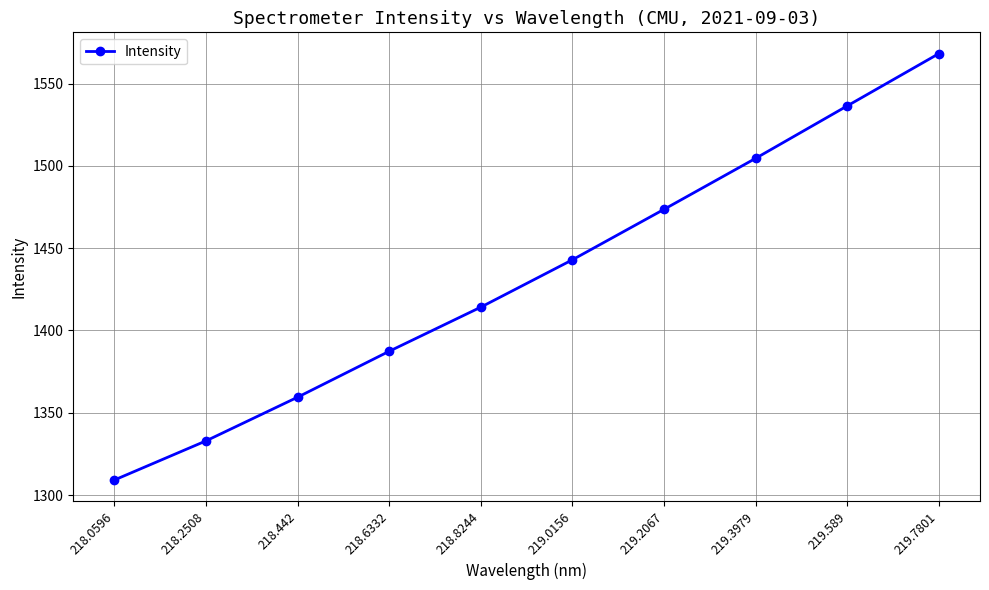

True or false: the data shows 1359.5 at 218.442.

True